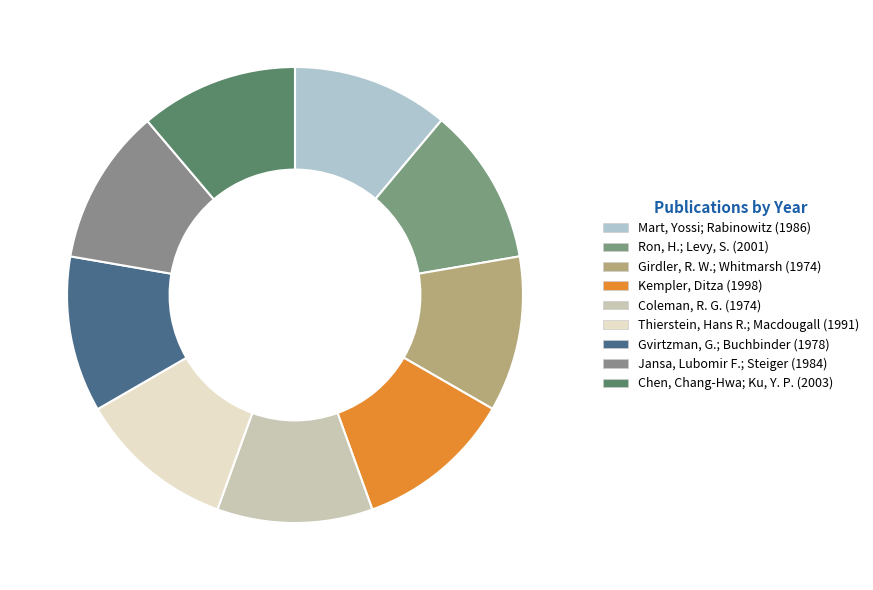

What portion of the pie excludes Jansa, Lubomir F.; Steiger (1984)?

88.9%